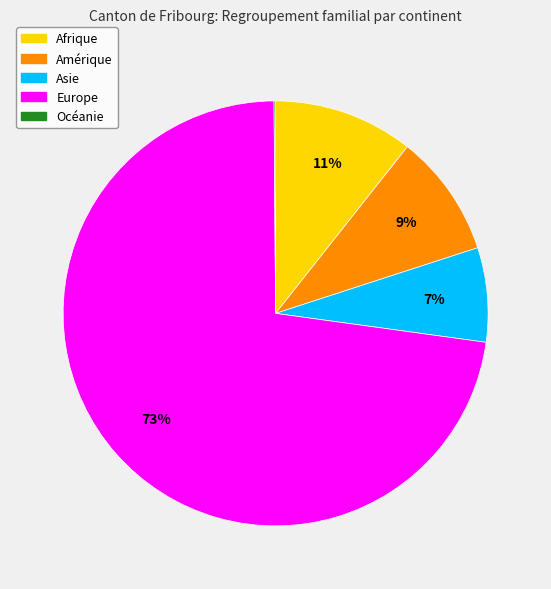

Combined, do Afrique and Asie account for over 50%?

No